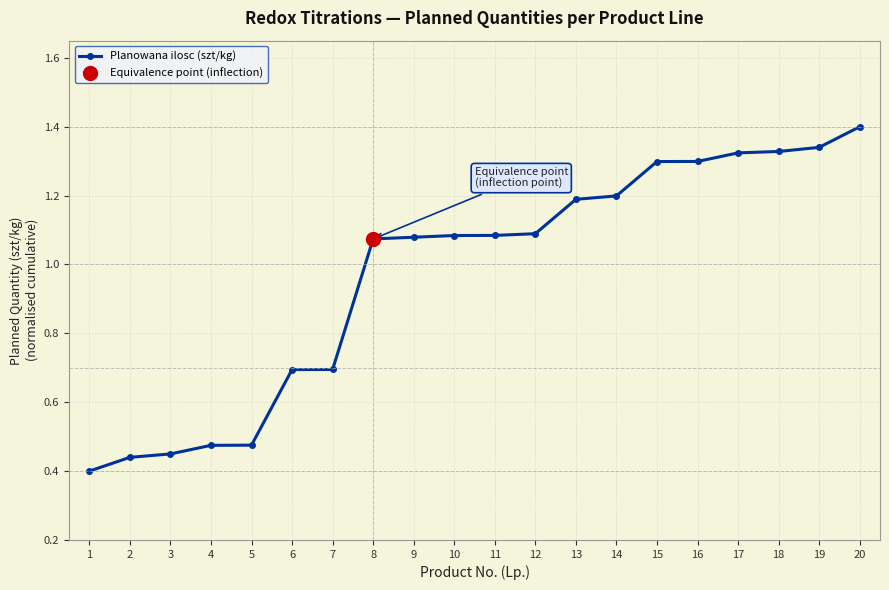

The chart shows a value of 0.5 at 14. True or false?

False